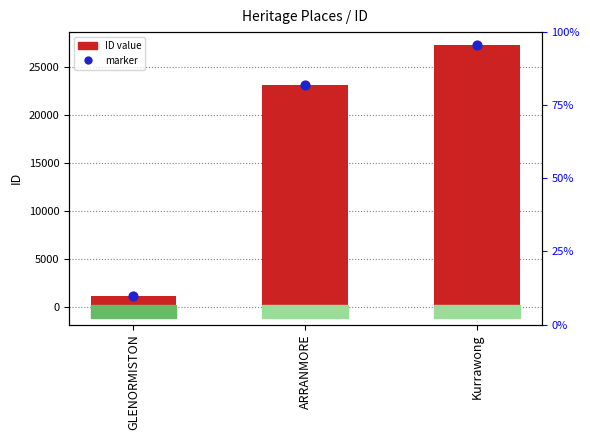

What are all the series names shown in the legend?

ID value, marker